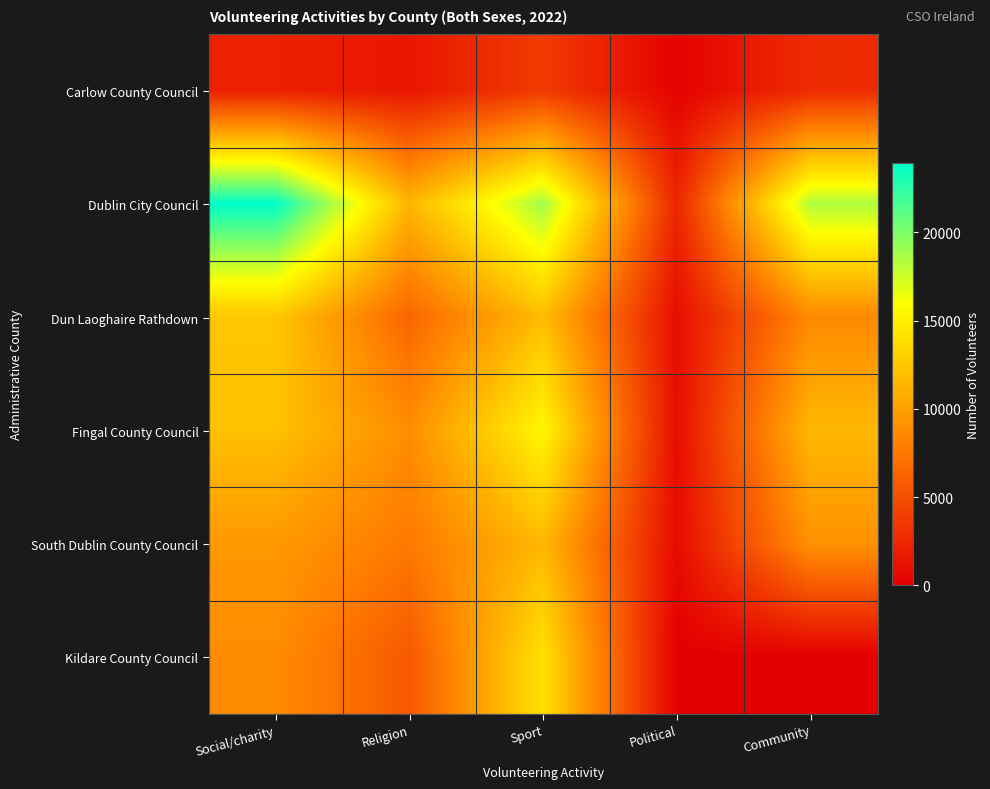

At how many categories does at least one series exceed 18967?

1